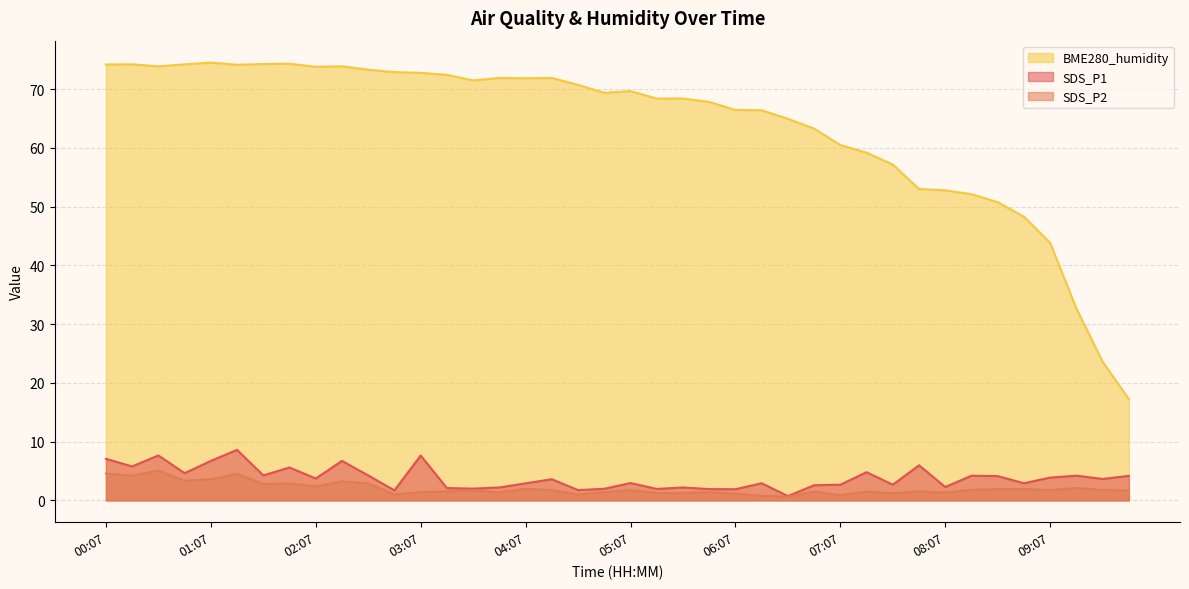

How many values in the BME280_humidity series are below 69?

19